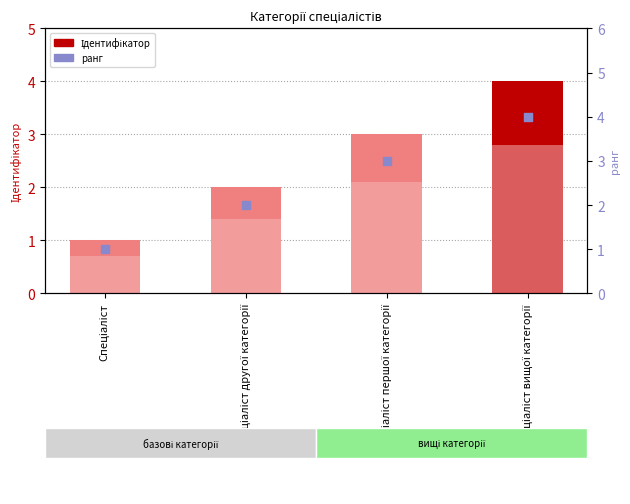

At how many categories does at least one series exceed 1?

3